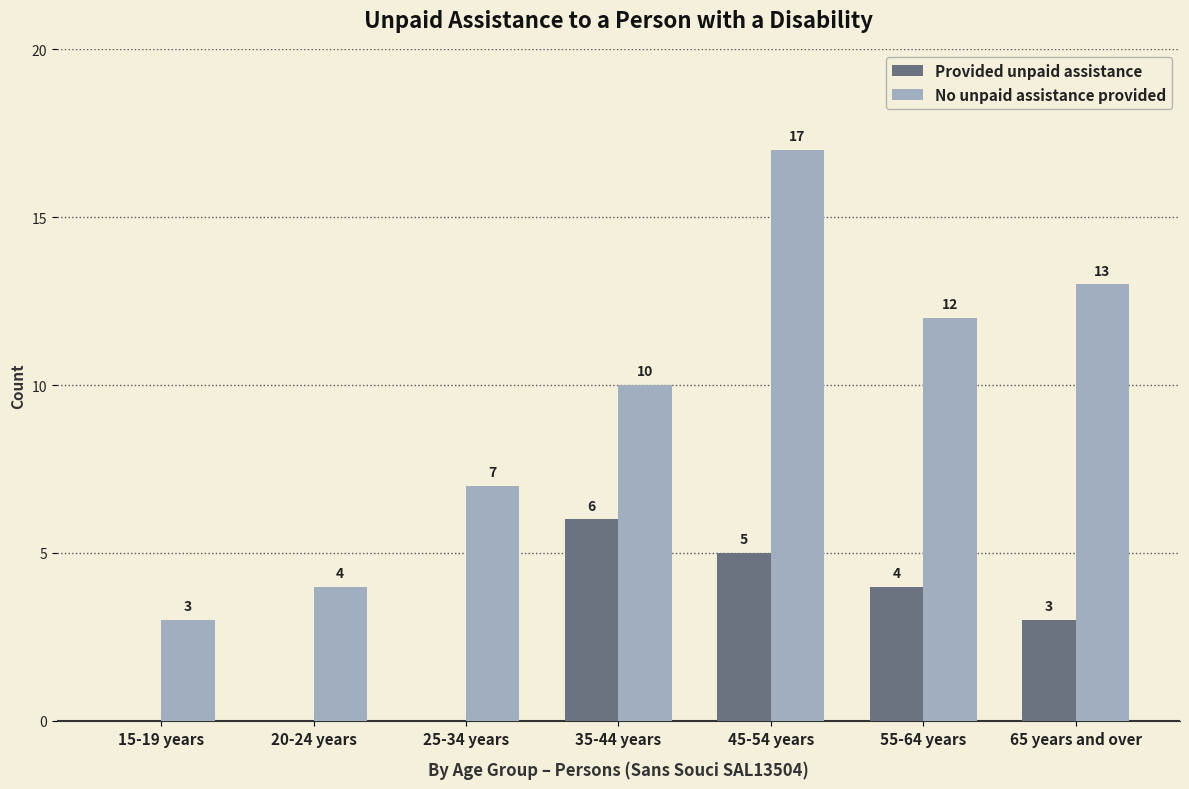

The value of No unpaid assistance provided at 45-54 years is 17. True or false?

True